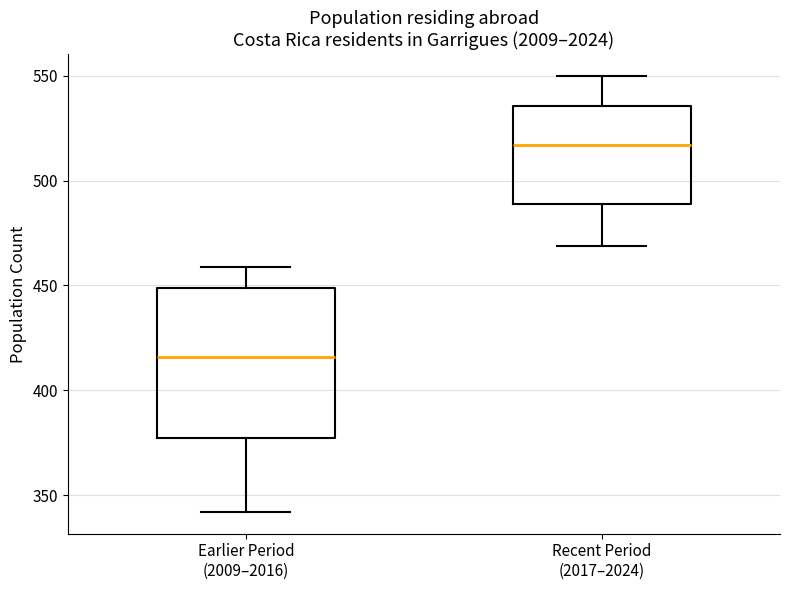

Reading left to right, transcribe this box plot: for each box, give where its median line is, the range the box spans, and where its two whiskers end, as read against the y-axis. The values are not printed on the chart, so give them approximately, as read against the axis.

Earlier Period (2009–2016): median 415, box 375 to 450, whiskers 340 to 460
Recent Period (2017–2024): median 515, box 490 to 535, whiskers 470 to 550